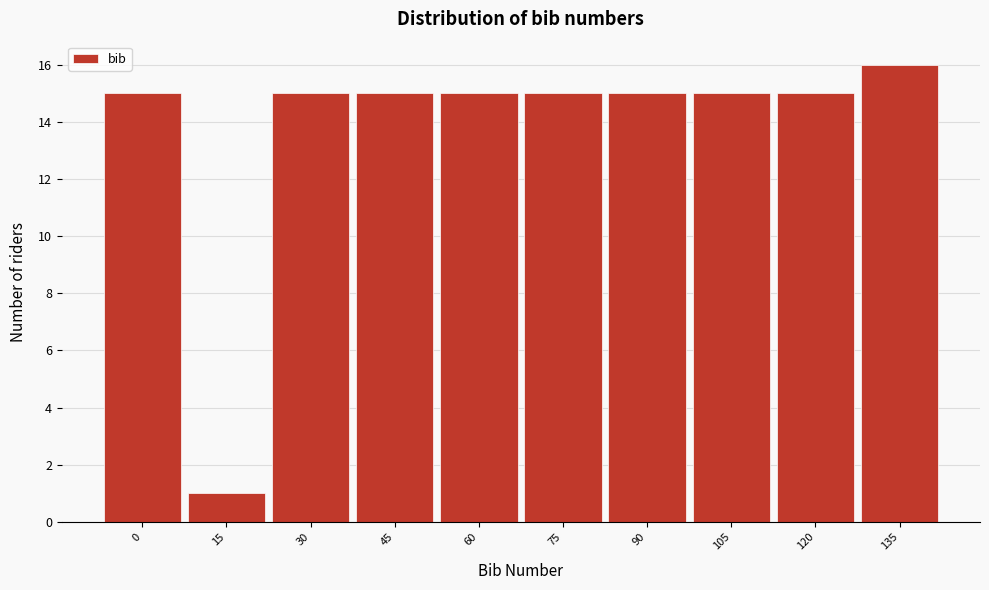

Reading left to right, extract all data points from this chart.

0=15	15=1	30=15	45=15	60=15	75=15	90=15	105=15	120=15	135=16